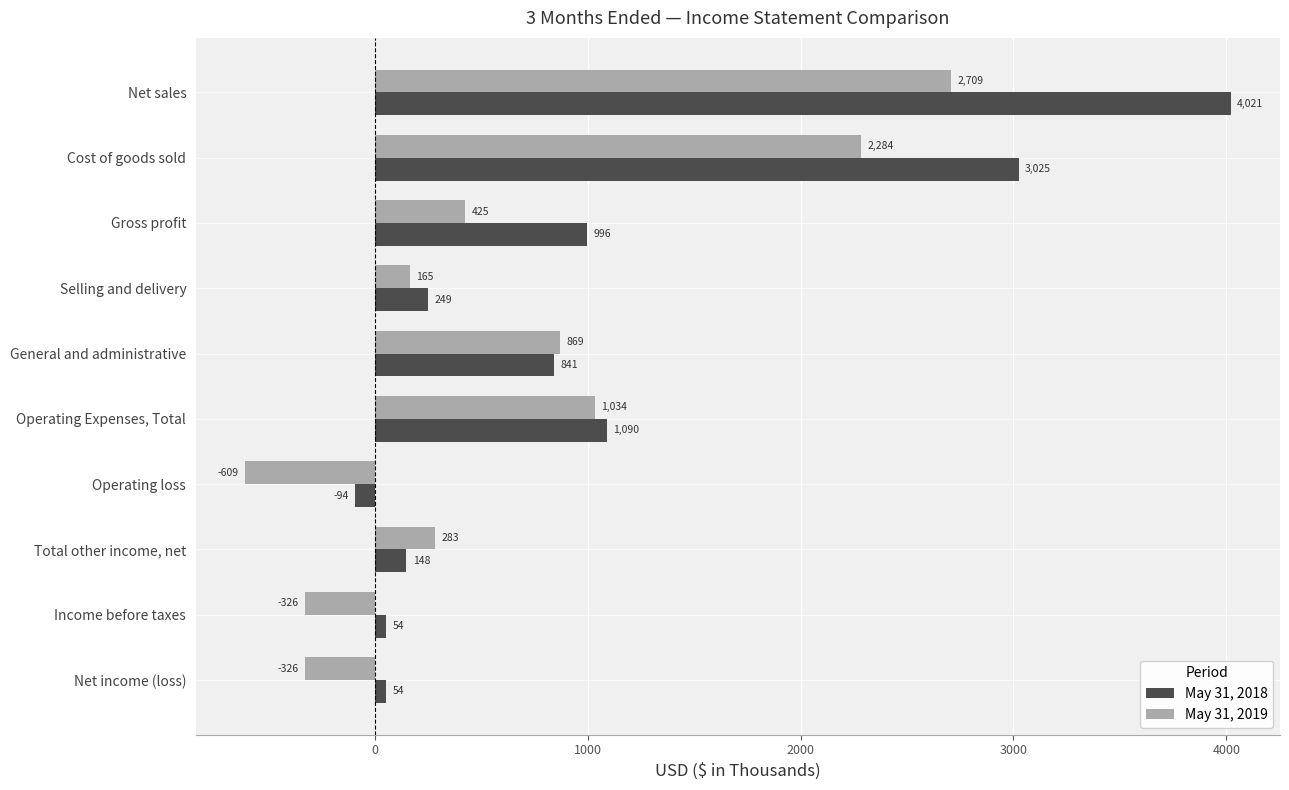

Which series has the widest spread of values?

May 31, 2018